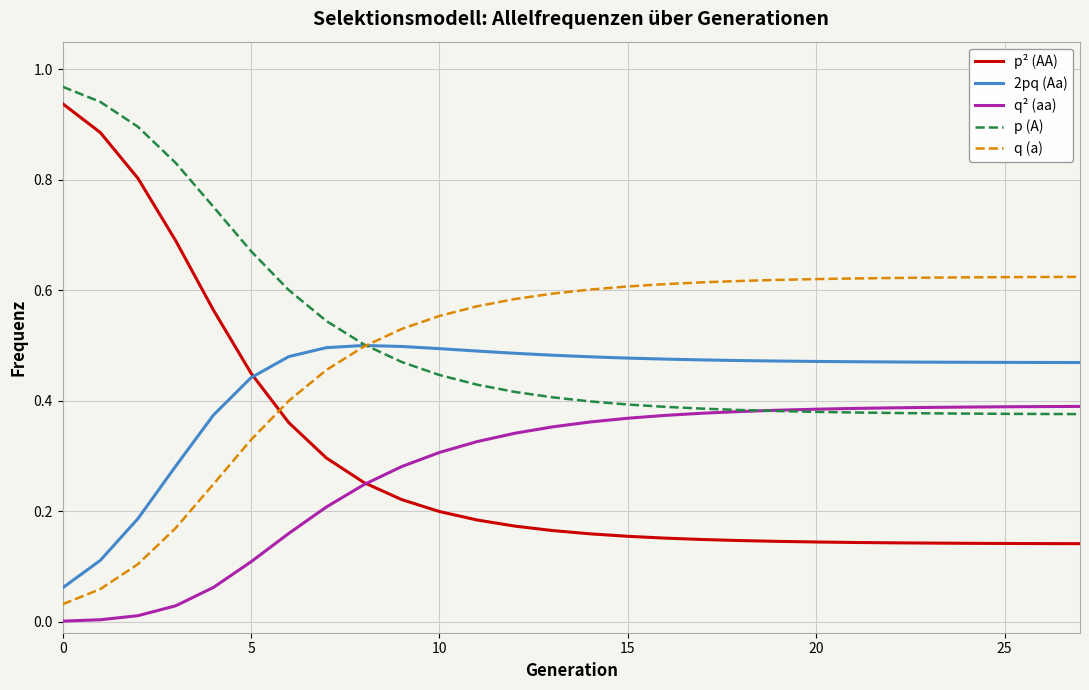

True or false: q² (aa) and 2pq (Aa) intersect in this chart.

False